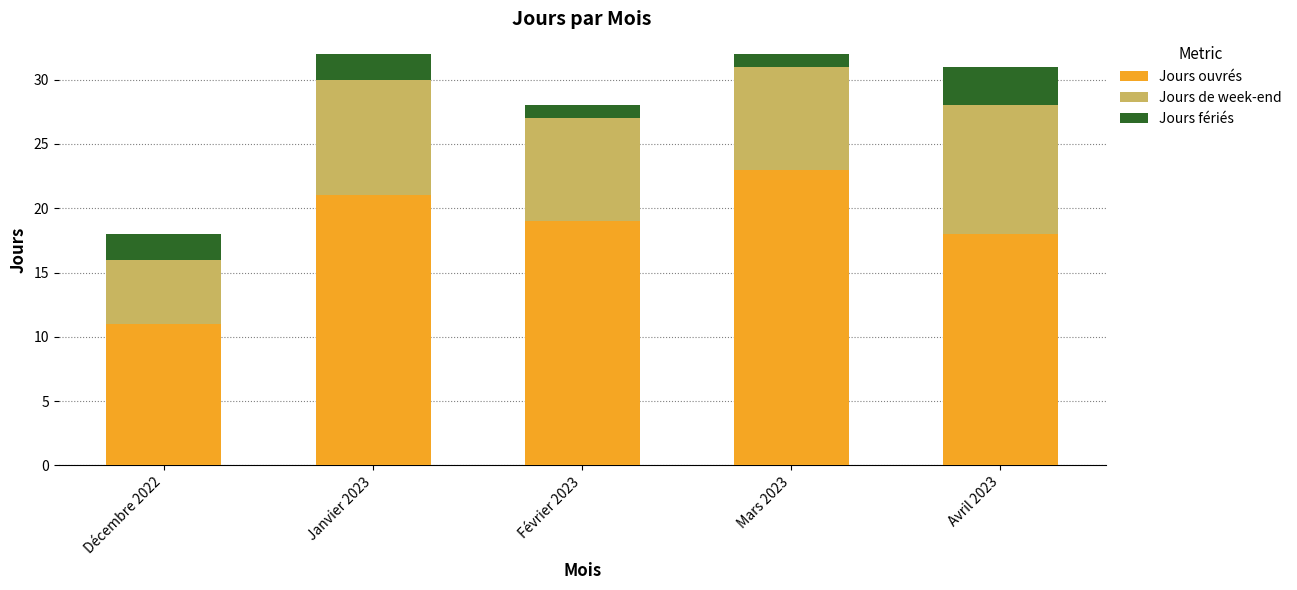

Is it true that Jours ouvrés equals 21 at Janvier 2023?

True